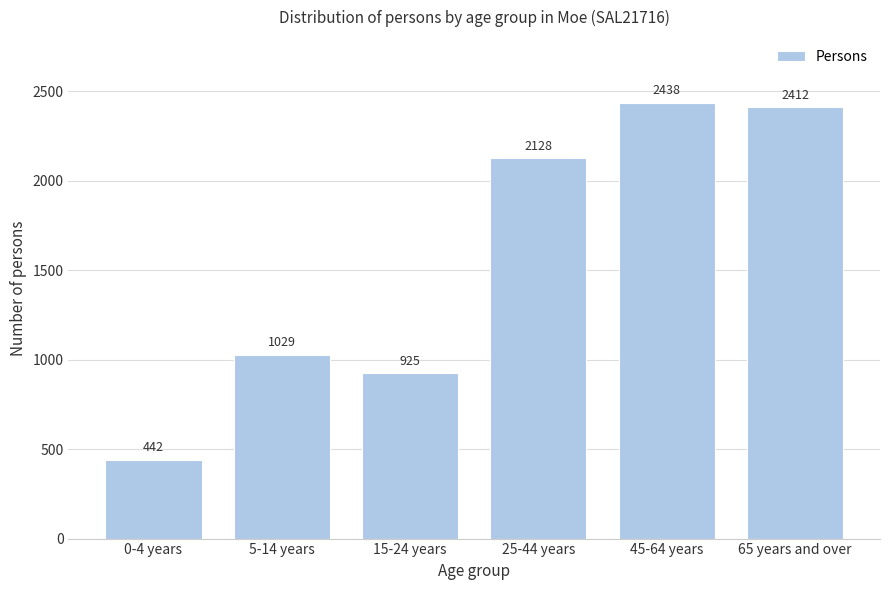

Reading left to right, extract all data points from this chart.

442	1029	925	2128	2438	2412